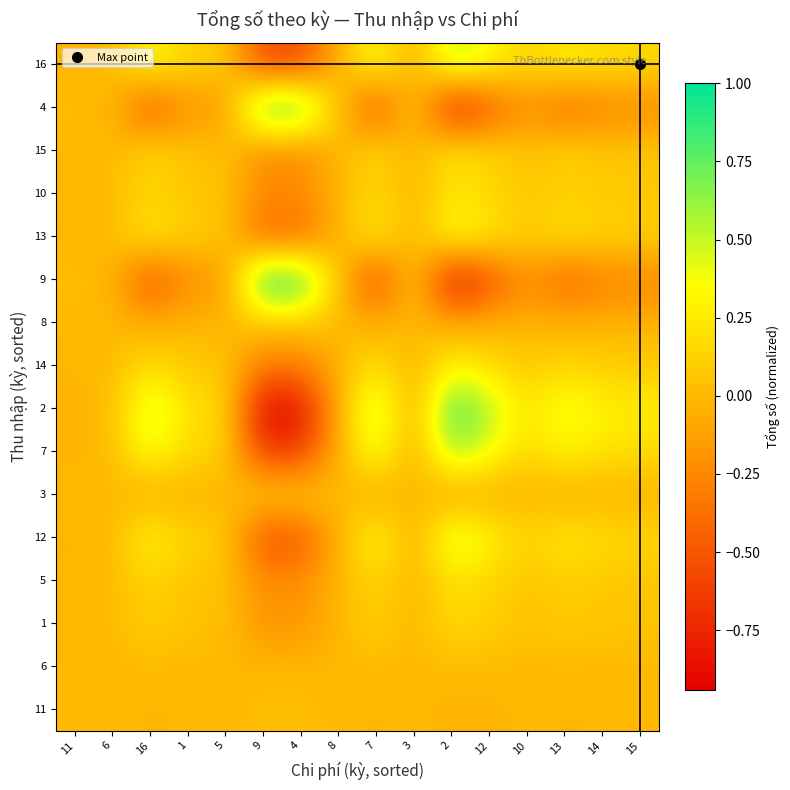

At how many categories does at least one series exceed 0?

16